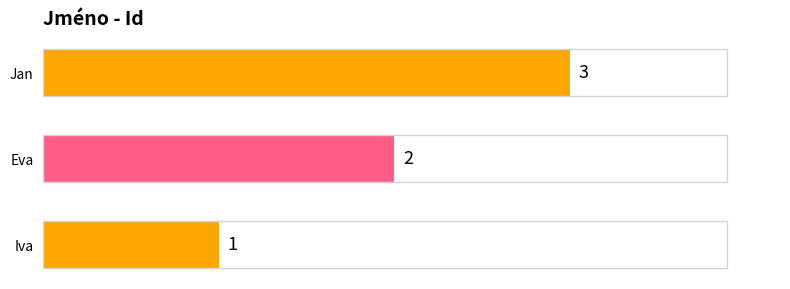

How many values are between 1 and 3?

3